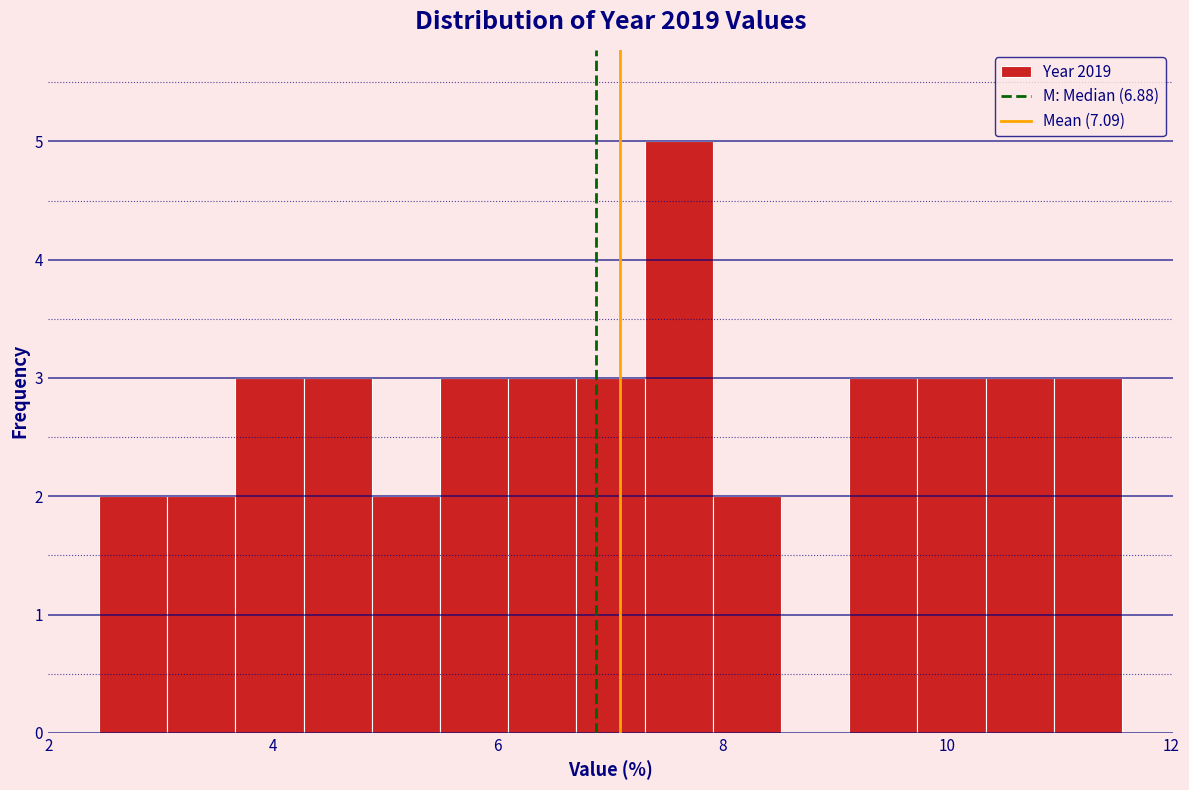

Read against the x-axis, roughly where is the centre of the tallest bar?

7.6